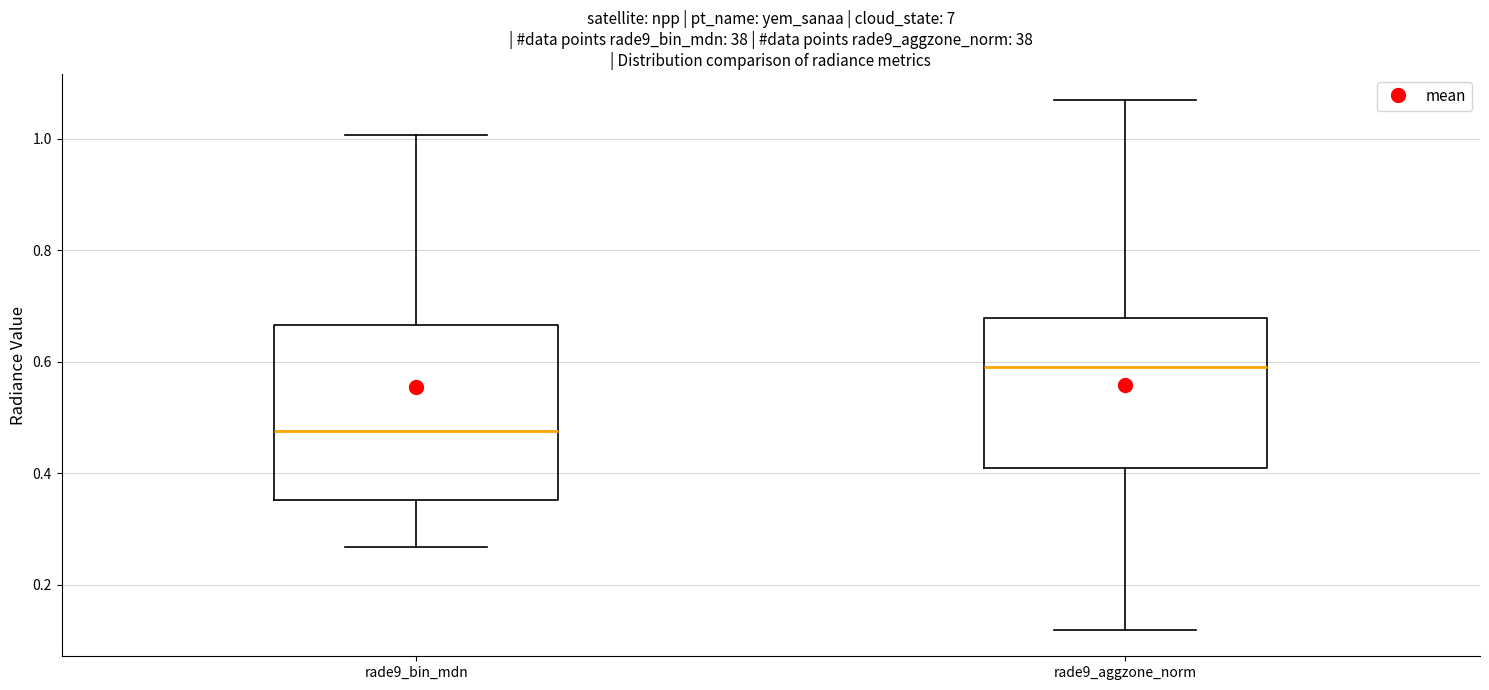

Reading left to right, read every box against the y-axis: the position of its median line, the range the box covers, and the ends of its whiskers. The values are not printed on the chart, so give them approximately, as read against the axis.

rade9_bin_mdn: median 0.48, box 0.36 to 0.66, whiskers 0.26 to 1.00
rade9_aggzone_norm: median 0.60, box 0.40 to 0.68, whiskers 0.12 to 1.06